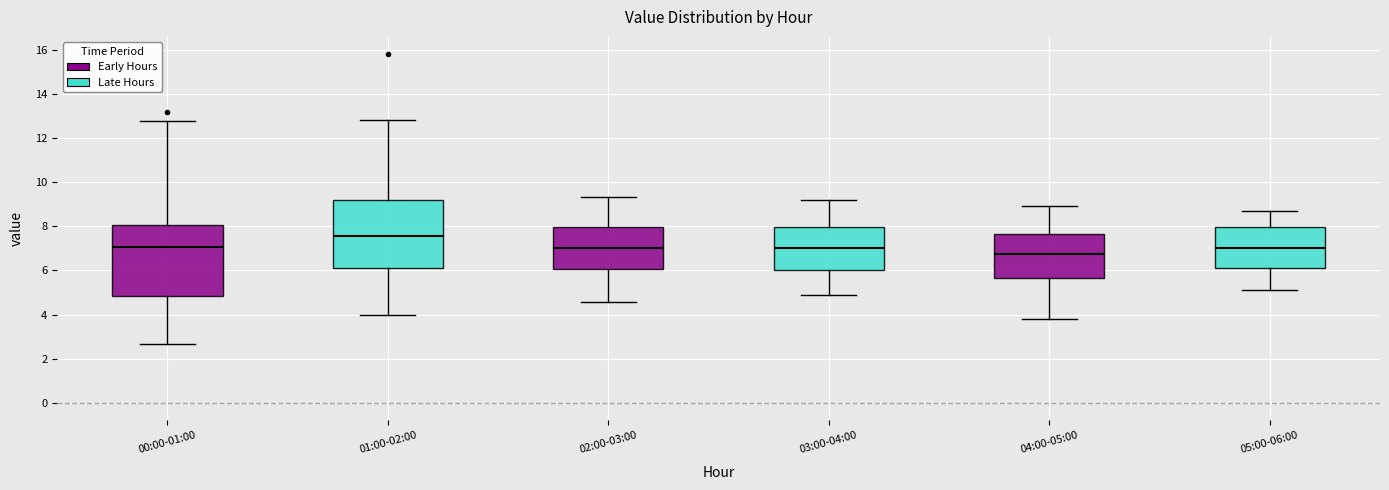

Reading left to right, transcribe this box plot: for each box, give where its median line is, the range the box spans, and where its two whiskers end, as read against the y-axis. The values are not printed on the chart, so give them approximately, as read against the axis.

00:00-01:00: median 7.0, box 4.8 to 8.0, whiskers 2.6 to 12.8
01:00-02:00: median 7.6, box 6.0 to 9.2, whiskers 4.0 to 12.8
02:00-03:00: median 7.0, box 6.0 to 8.0, whiskers 4.6 to 9.4
03:00-04:00: median 7.0, box 6.0 to 8.0, whiskers 5.0 to 9.2
04:00-05:00: median 6.8, box 5.6 to 7.6, whiskers 3.8 to 9.0
05:00-06:00: median 7.0, box 6.2 to 8.0, whiskers 5.2 to 8.8